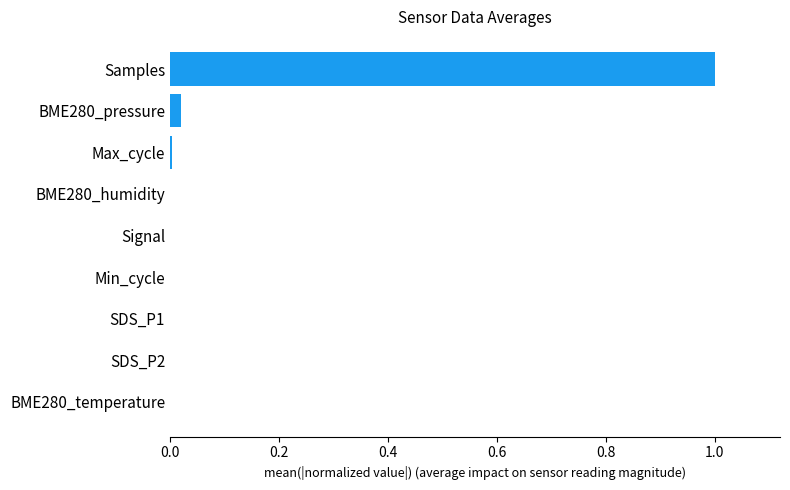

True or false: the data shows 0.0 at SDS_P2.

True